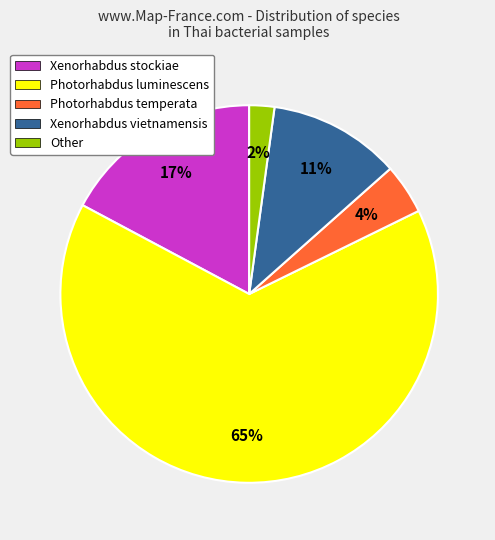

Approximately how many times larger is the value at Xenorhabdus stockiae compared to Photorhabdus luminescens?

0.3